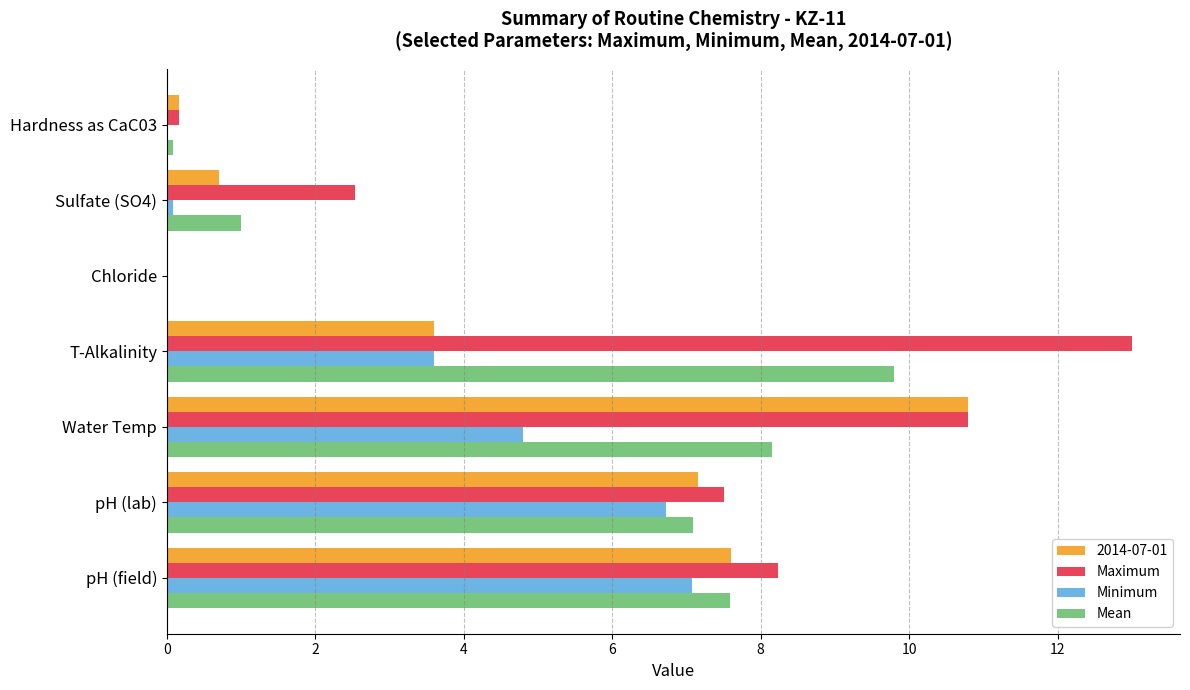

True or false: 2014-07-01 has a value of 0.7 at Sulfate (SO4).

True